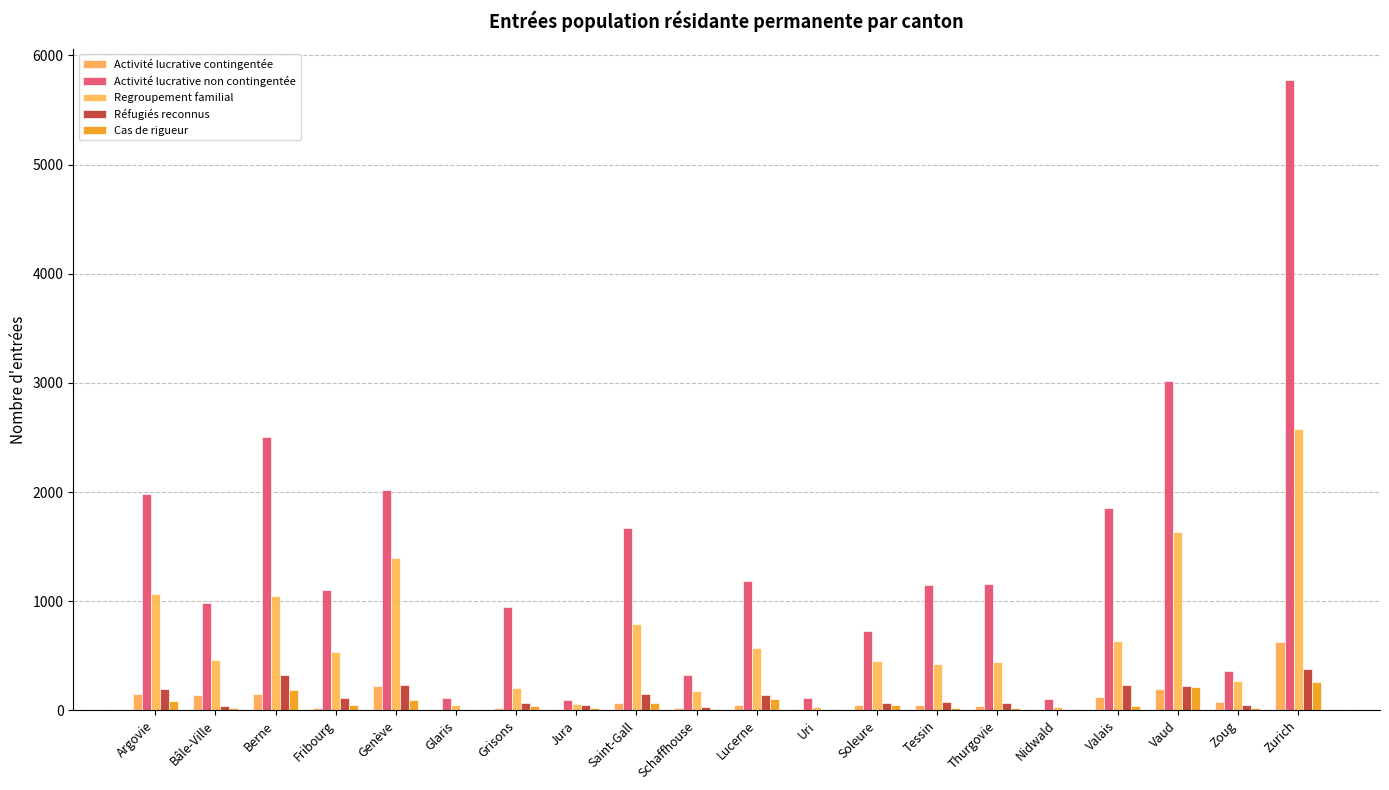

What is the difference between the Réfugiés reconnus values at Genève and Zurich?

152